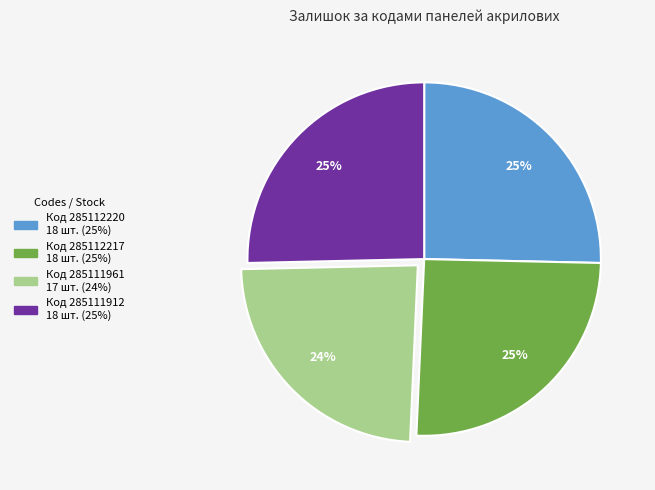

Does any single category account for the majority?

No